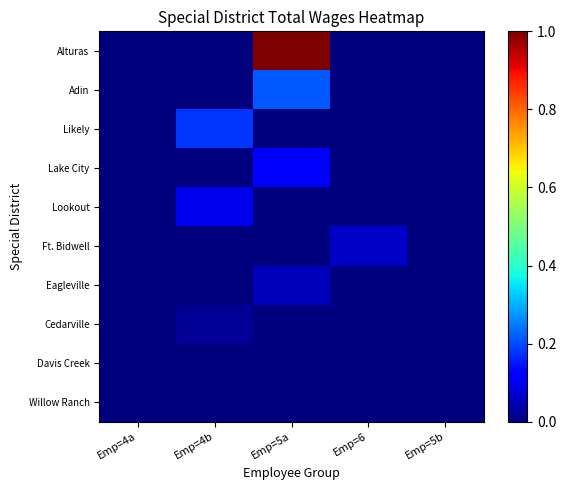

At Emp=5b, list the series in order from smallest to largest.

Alturas, Adin, Likely, Lake City, Lookout, Ft. Bidwell, Eagleville, Cedarville, Davis Creek, Willow Ranch